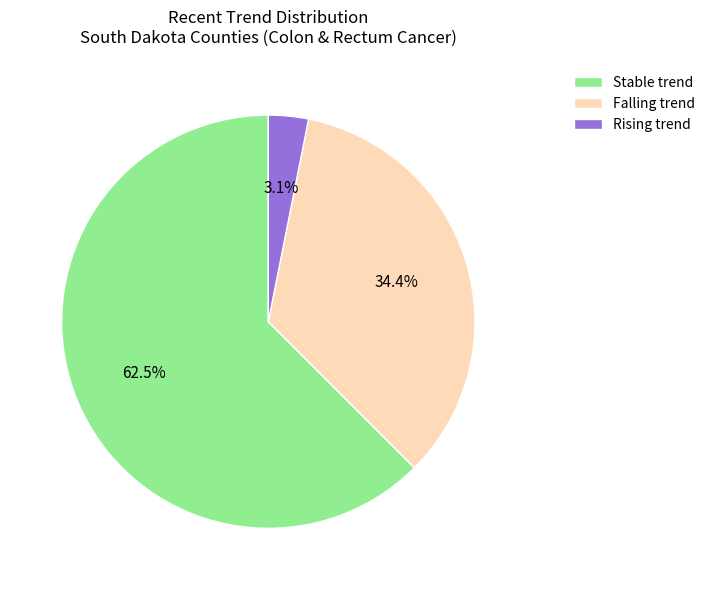

Is there any slice that represents more than half of the pie?

Yes